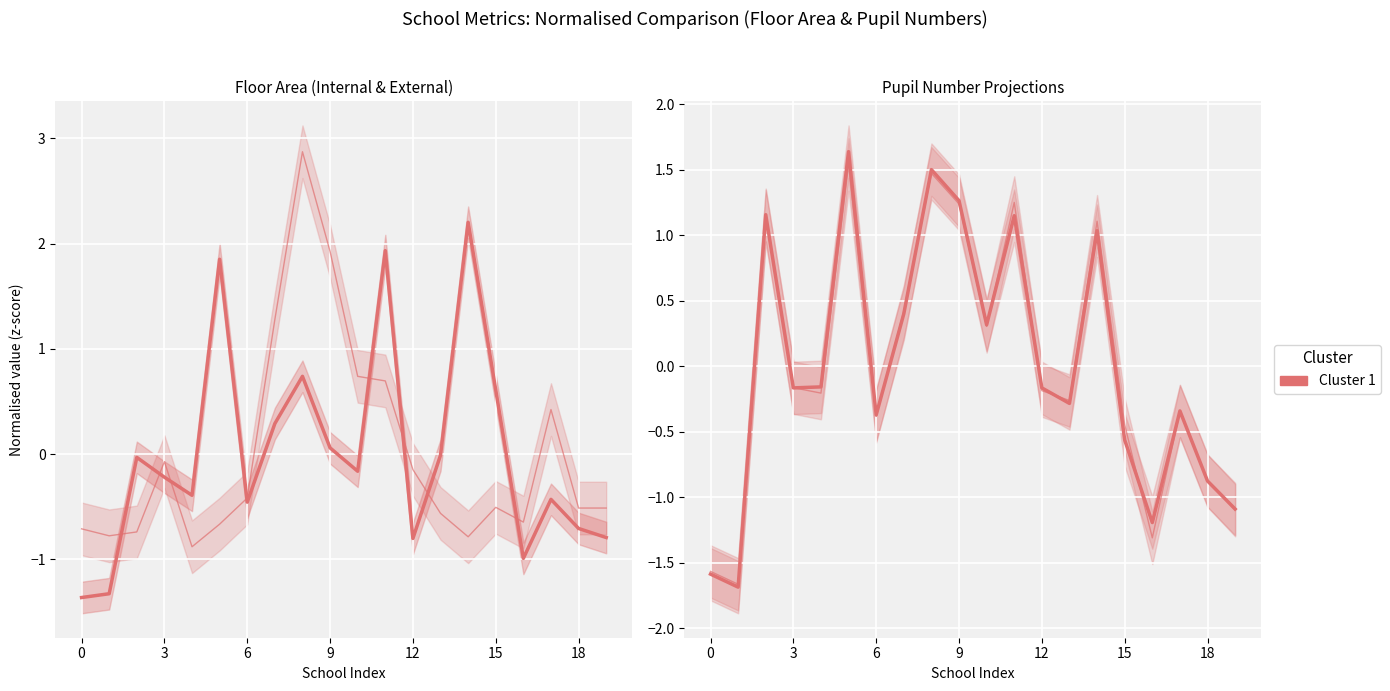

True or false: Jan 2022 NOR Total and Jan 2023 Projection Total cross at least once.

True